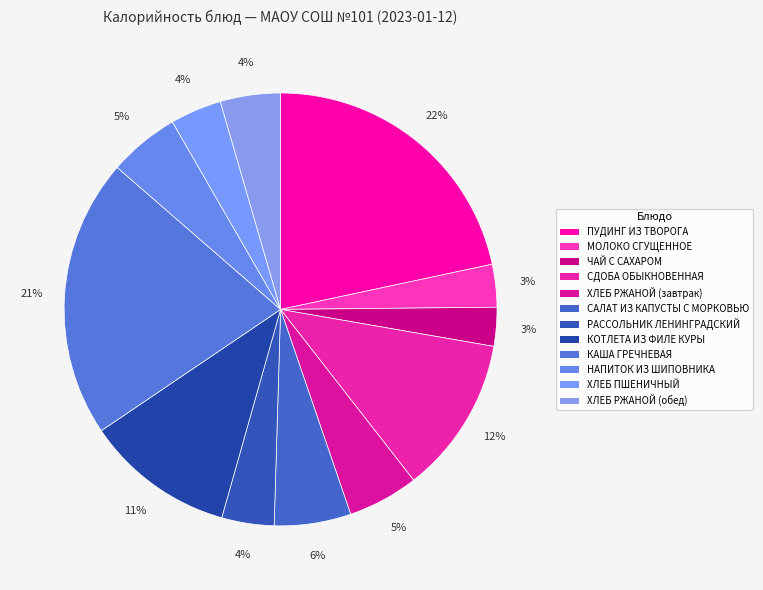

What percentage is the МОЛОКО СГУЩЕННОЕ slice, to the nearest percent?

3%